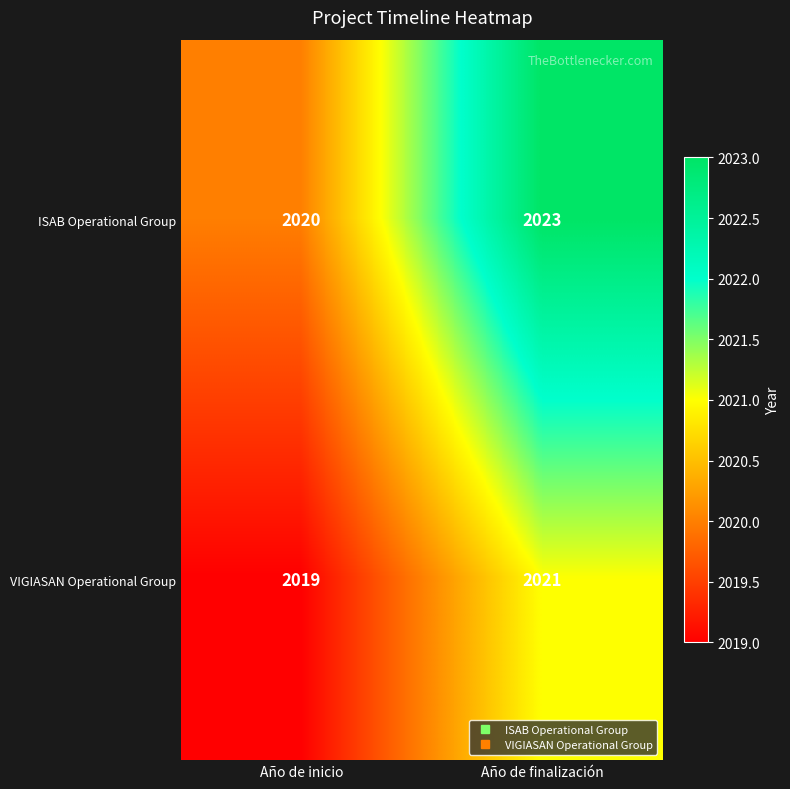

Is it true that VIGIASAN Operational Group equals 2715 at Año de inicio?

False